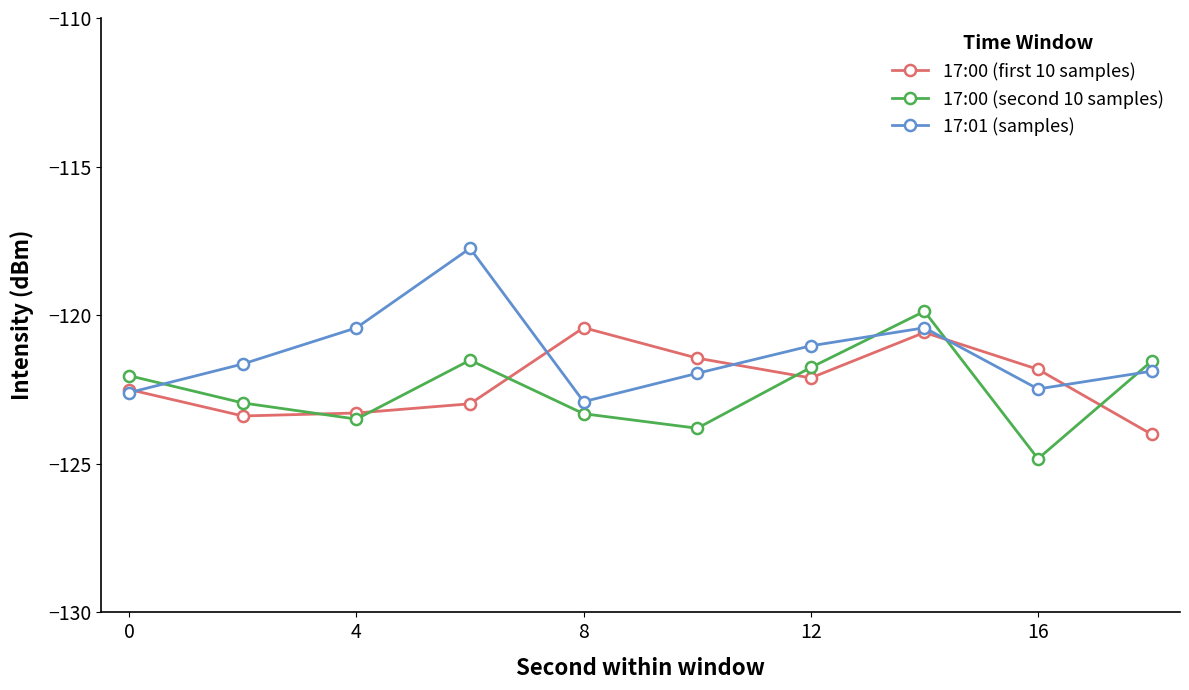

How many series are shown in this chart?

3